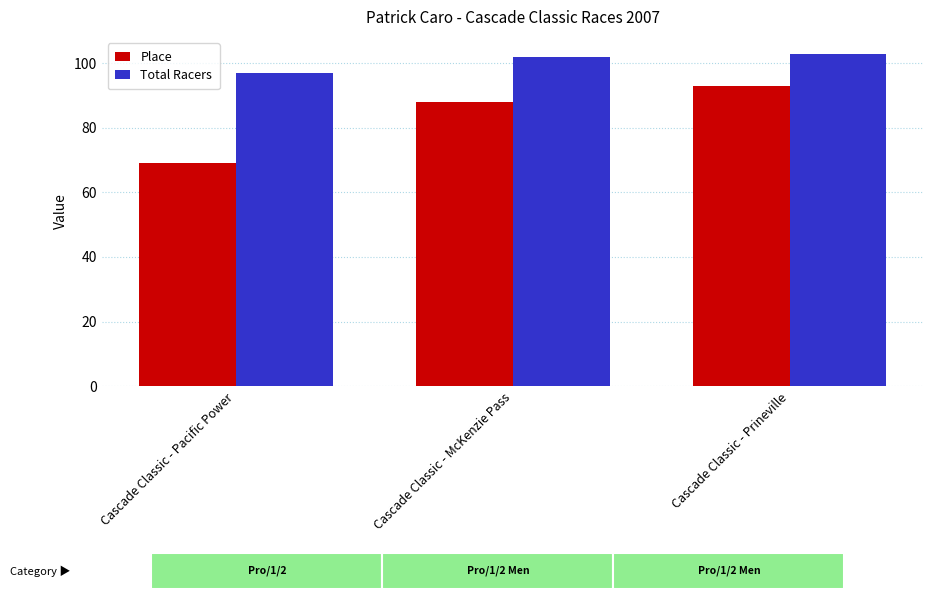

What is the sum of all Place values?

250